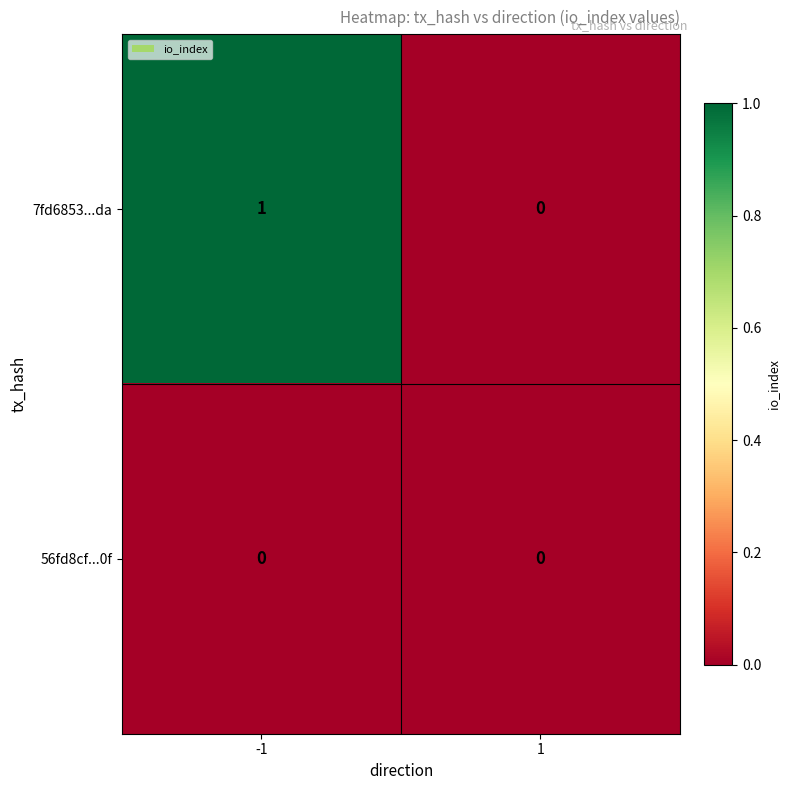

Which series has the widest spread of values?

7fd6853...da